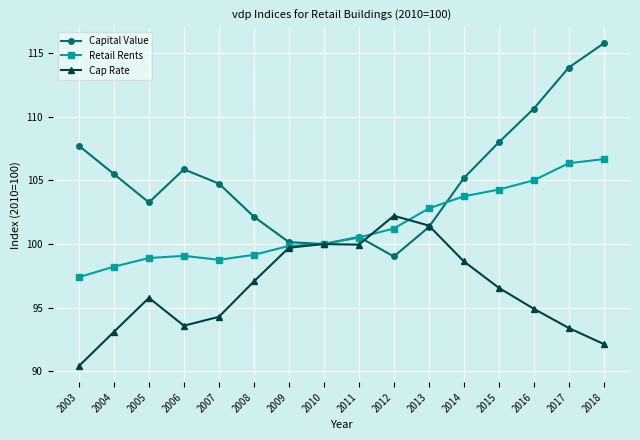

The Cap Rate series shows 93.1 at 2004. True or false?

True